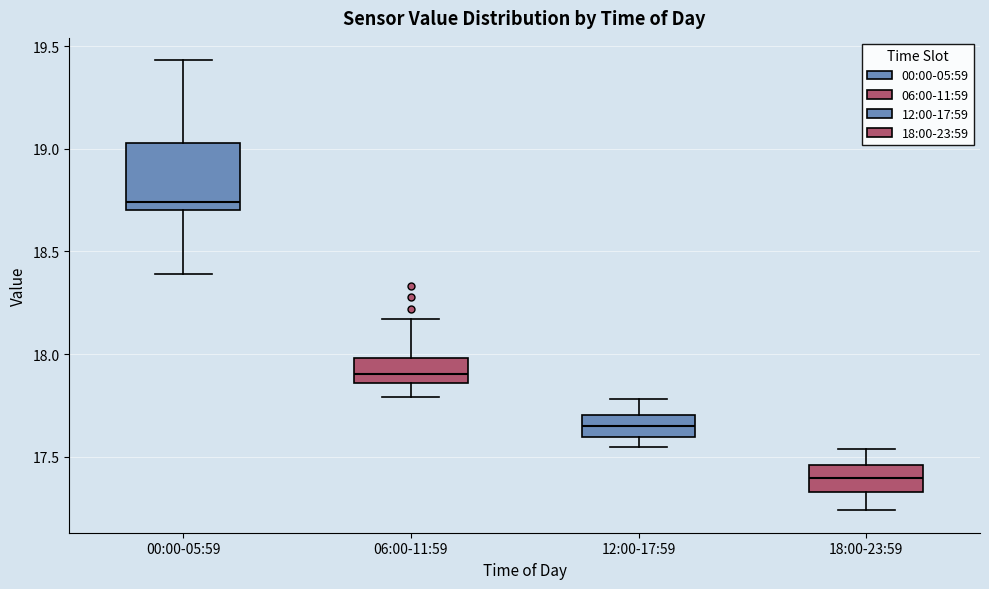

Where does the median line of the box for 18:00-23:59 sit on the y-axis? The values are not printed on the chart, so give them approximately, as read against the axis.

17.40